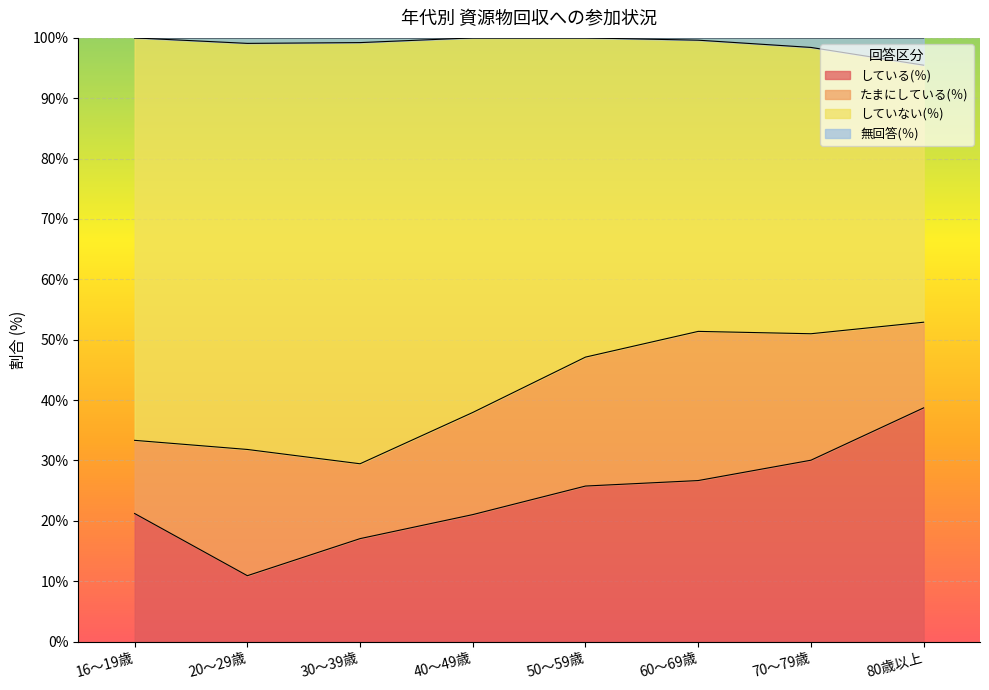

What is the total value across all series at 50～59歳?

100.0